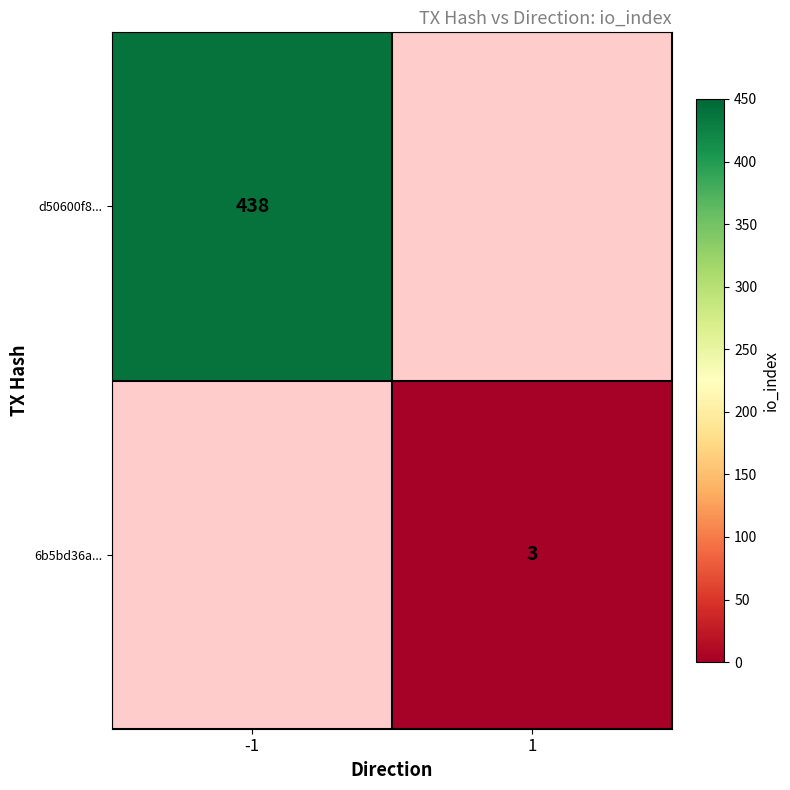

Is it true that d50600f8... equals 438 at -1?

True